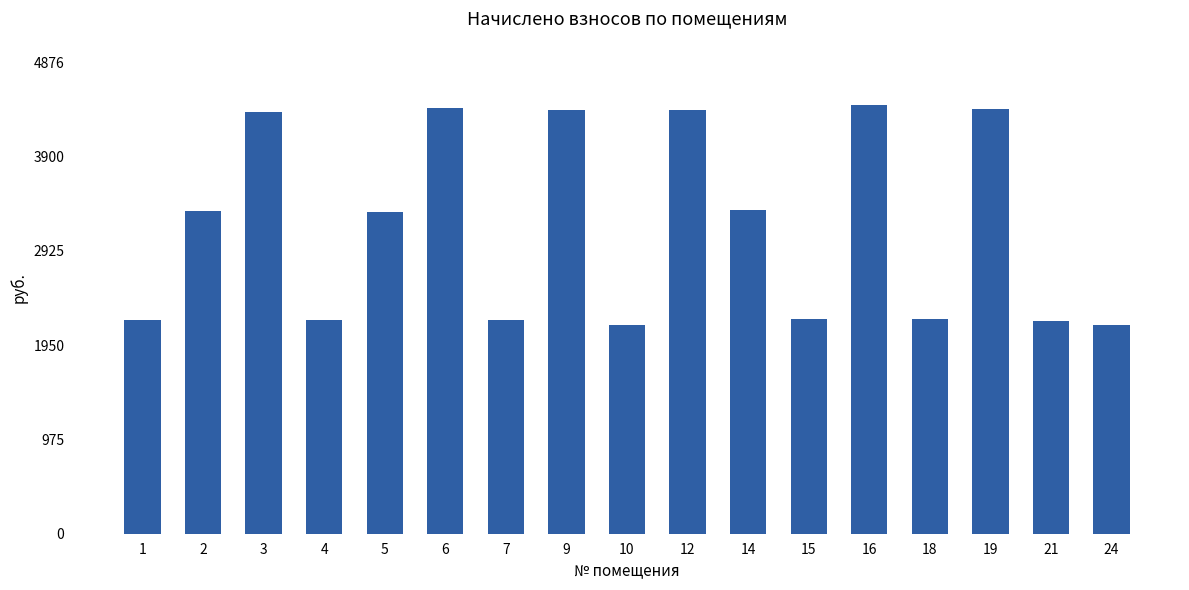

Which has a higher value, 14 or 3?

3